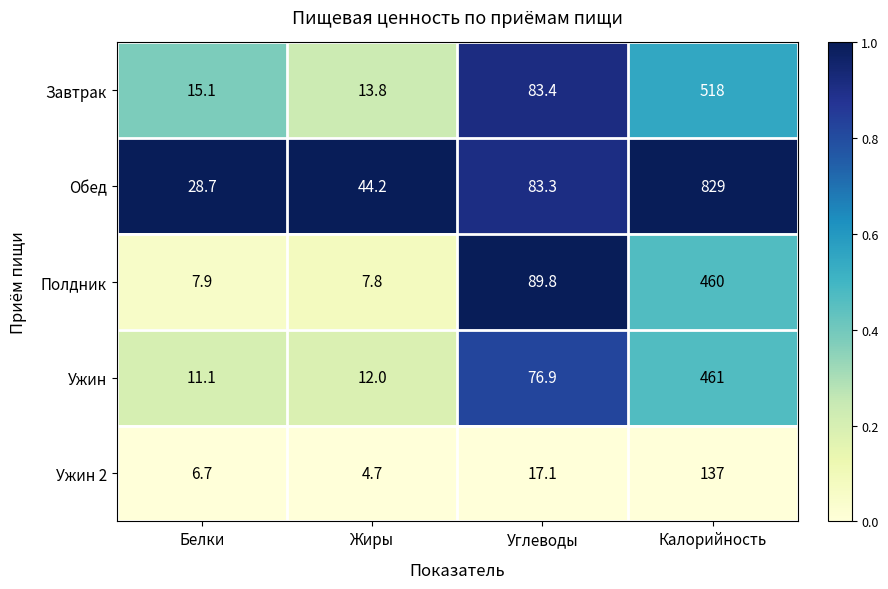

Is the value of Полдник at Белки greater than the value of Обед at Белки?

No